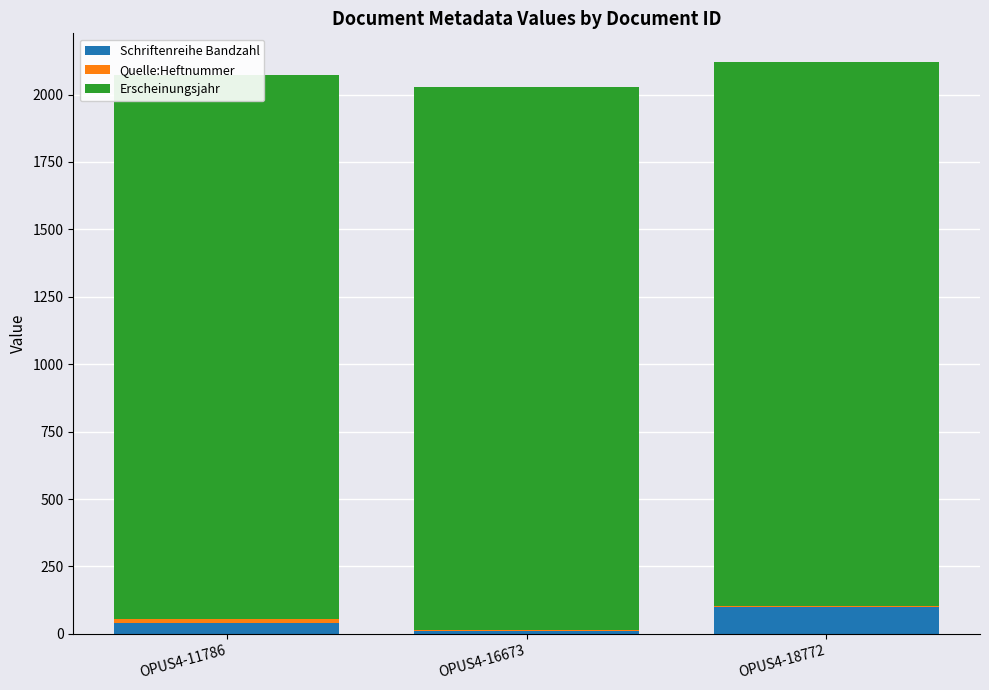

Does the chart contain any negative values?

No